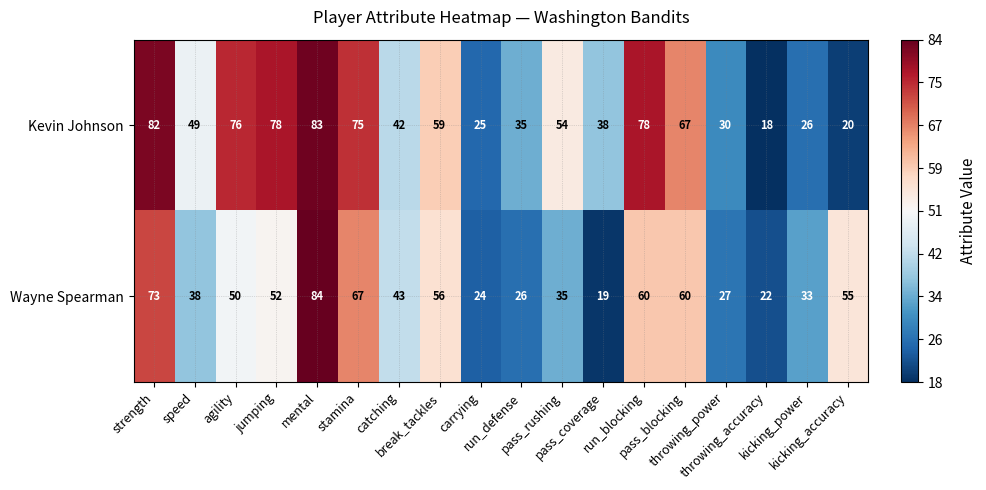

What is the minimum value for Wayne Spearman?

19